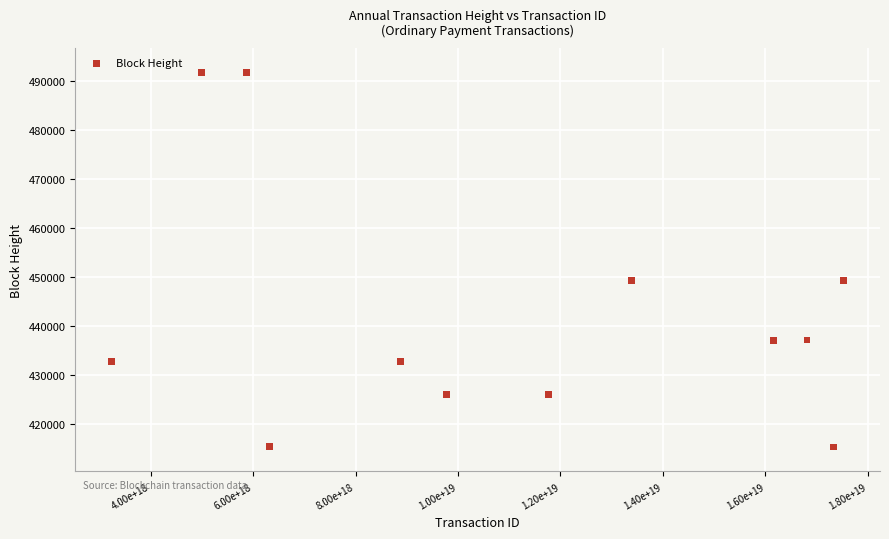

What is the range of X values (max minus min)?

14278043243738624000